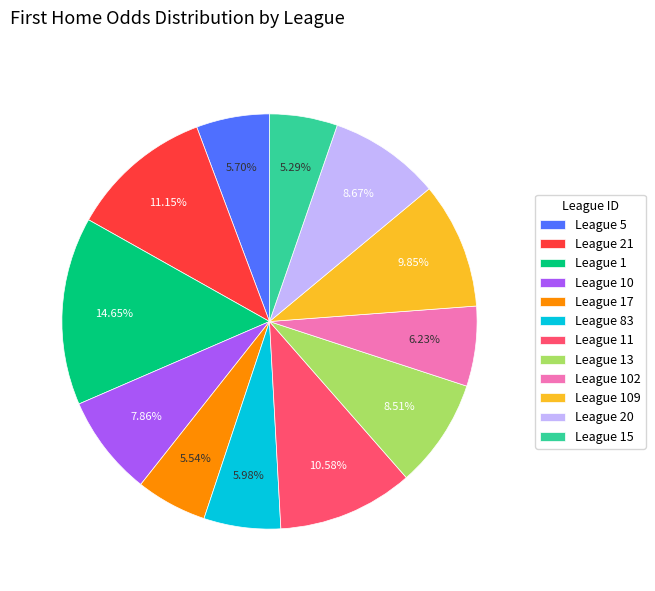

Is League 20 the majority of the pie?

No